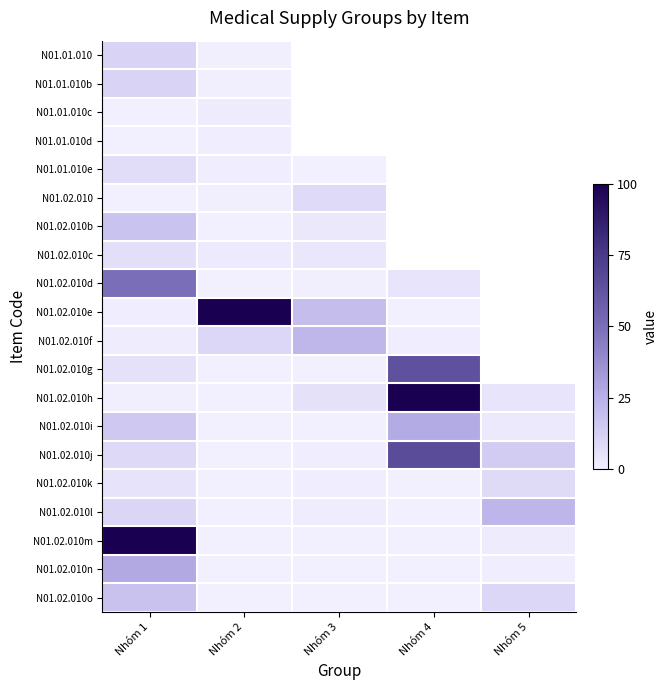

How many positive values does the N01.01.010e series have?

3